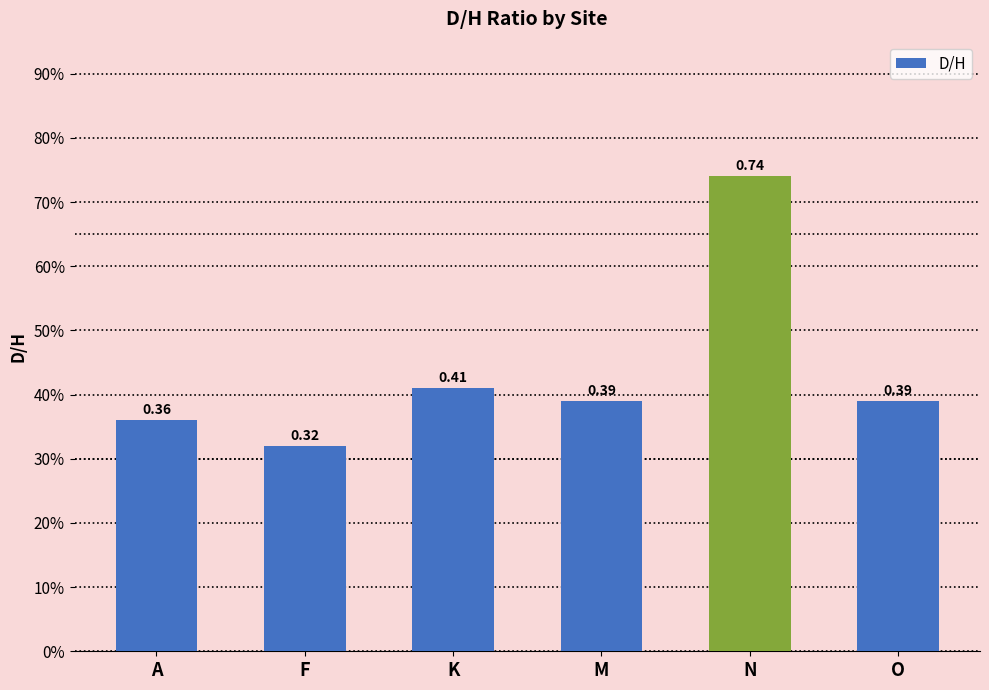

List the labels in order of value, smallest first.

F, A, M, O, K, N